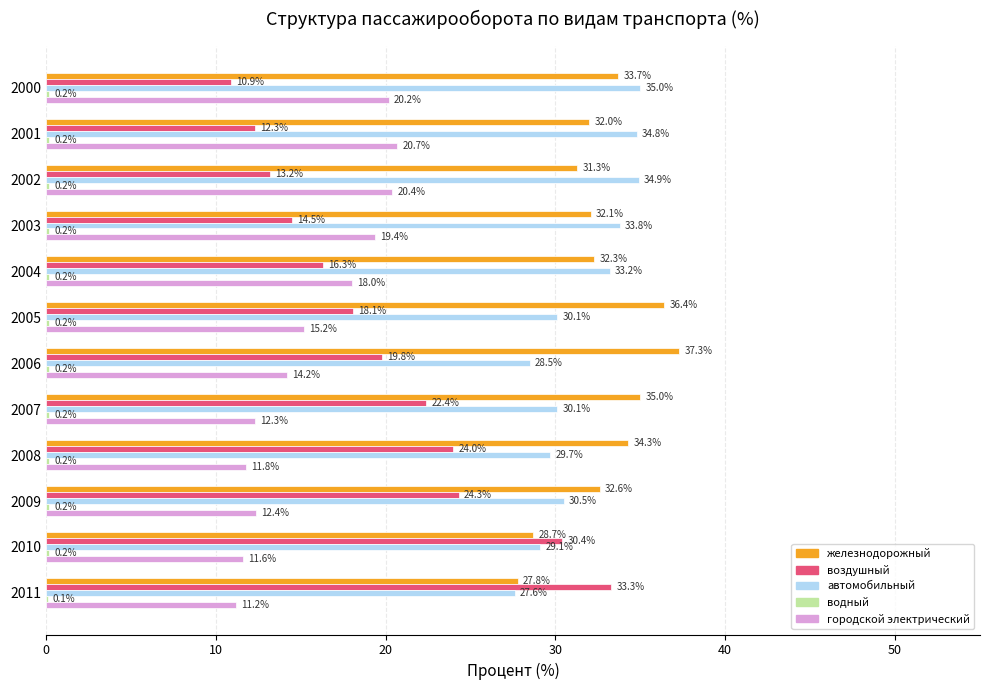

Read the железнодорожный value at 2010.

28.7